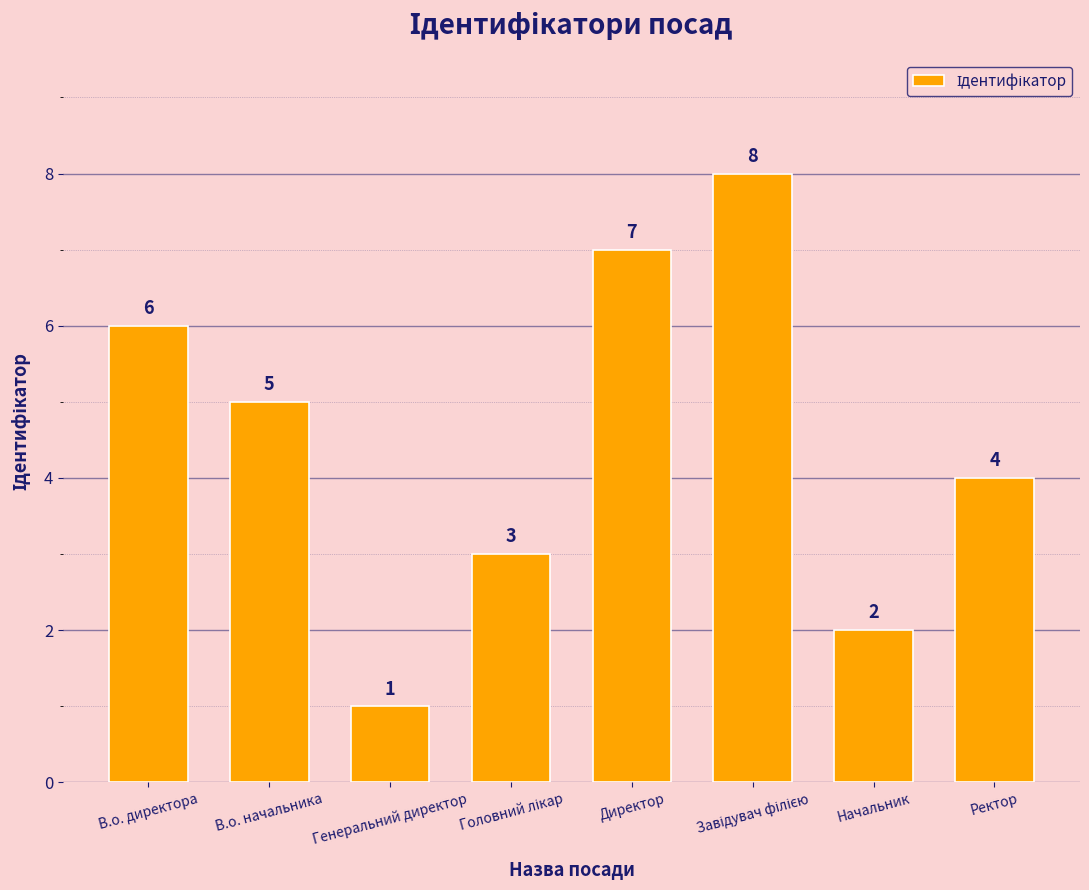

What position from the right is Директор?

4